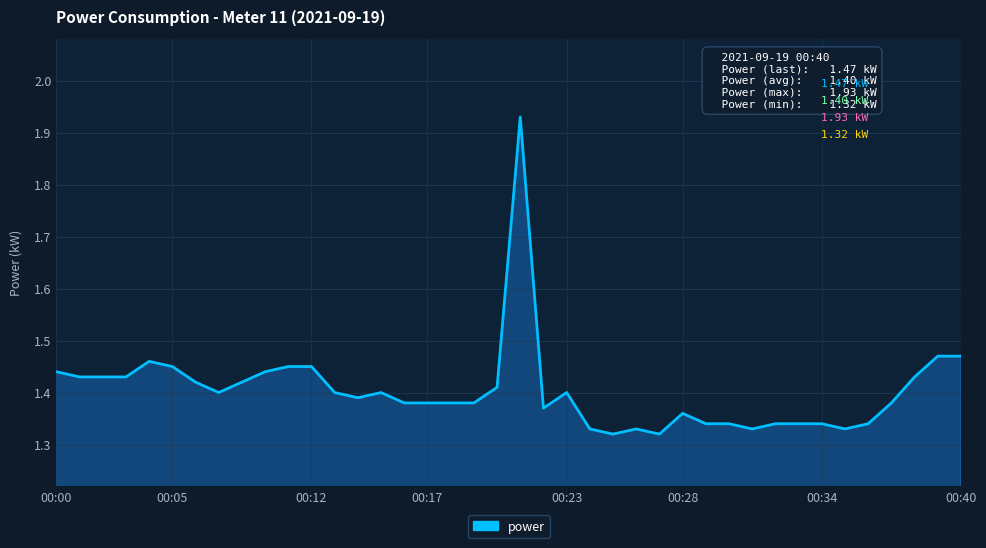

Between 00:12 and 00:28, which is larger?

00:12